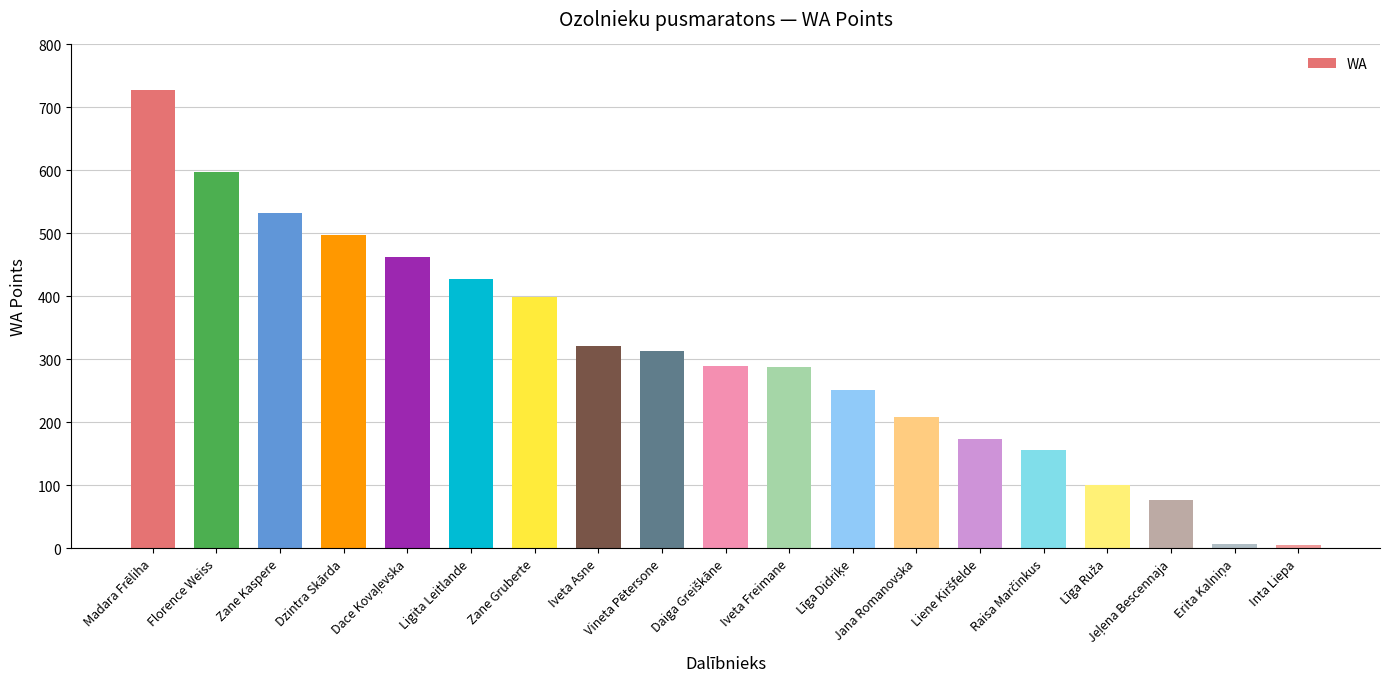

At which label is the value closest to 366?

Zane Gruberte